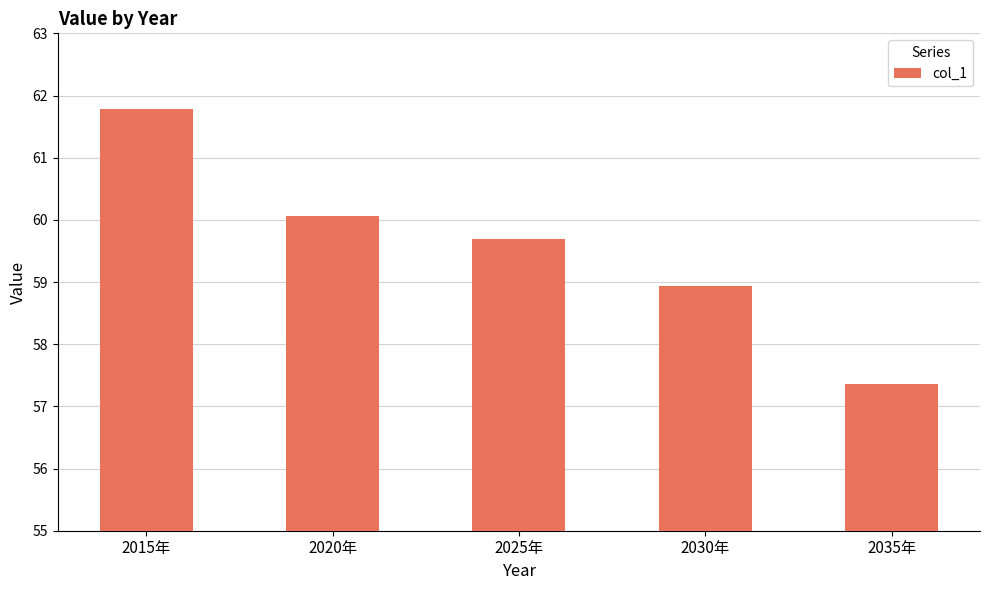

Rank the categories by value from lowest to highest.

2035年, 2030年, 2025年, 2020年, 2015年